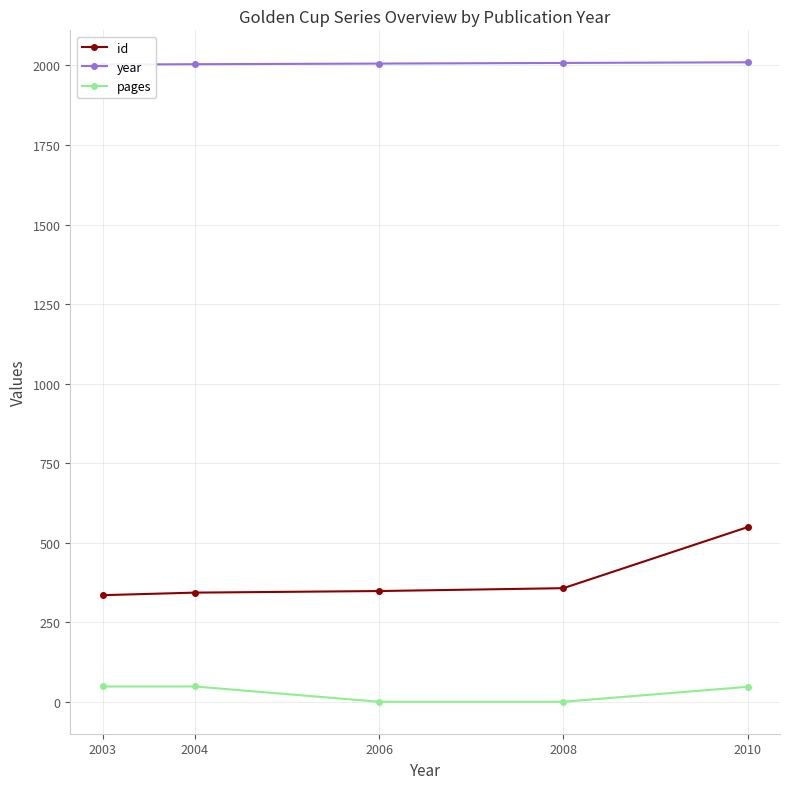

Which series has the largest range (max minus min)?

id